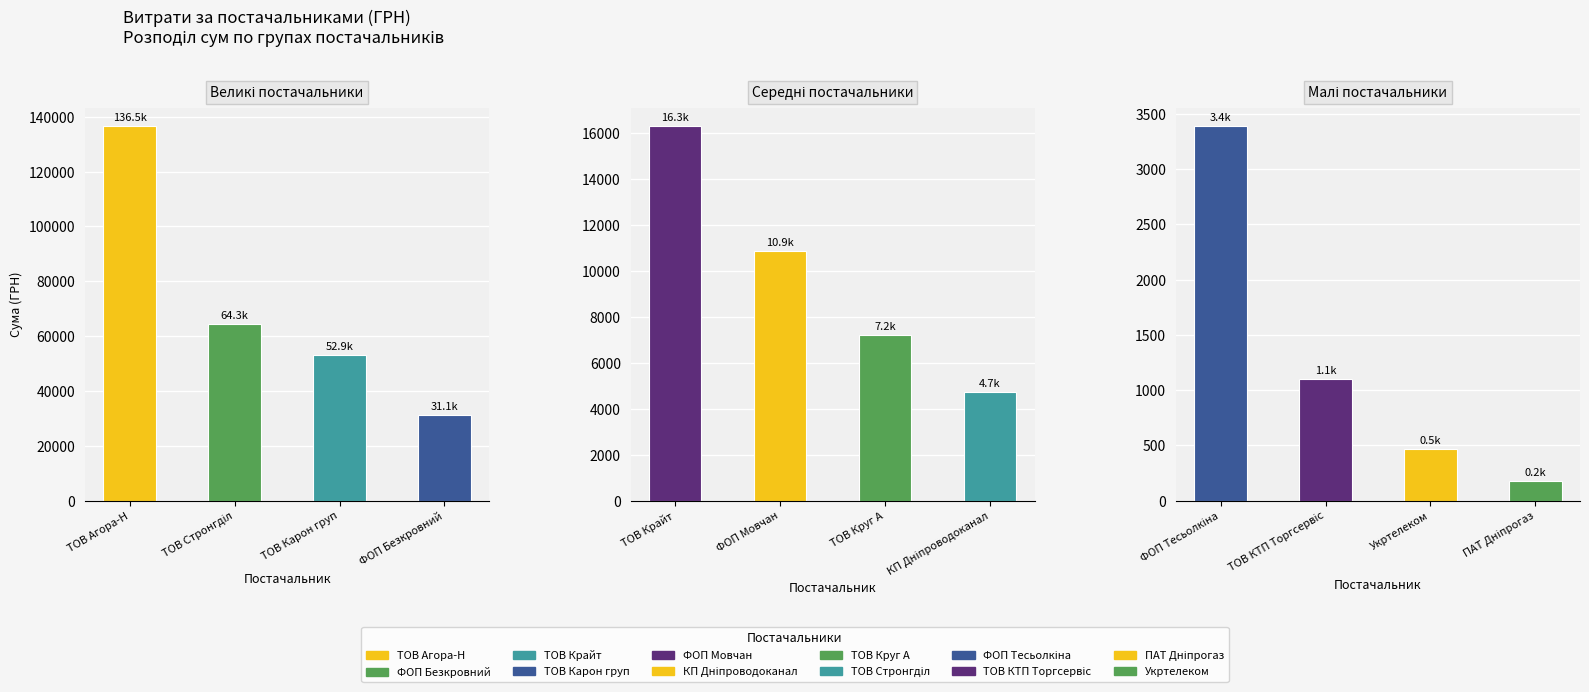

How many data points does each series have?

4